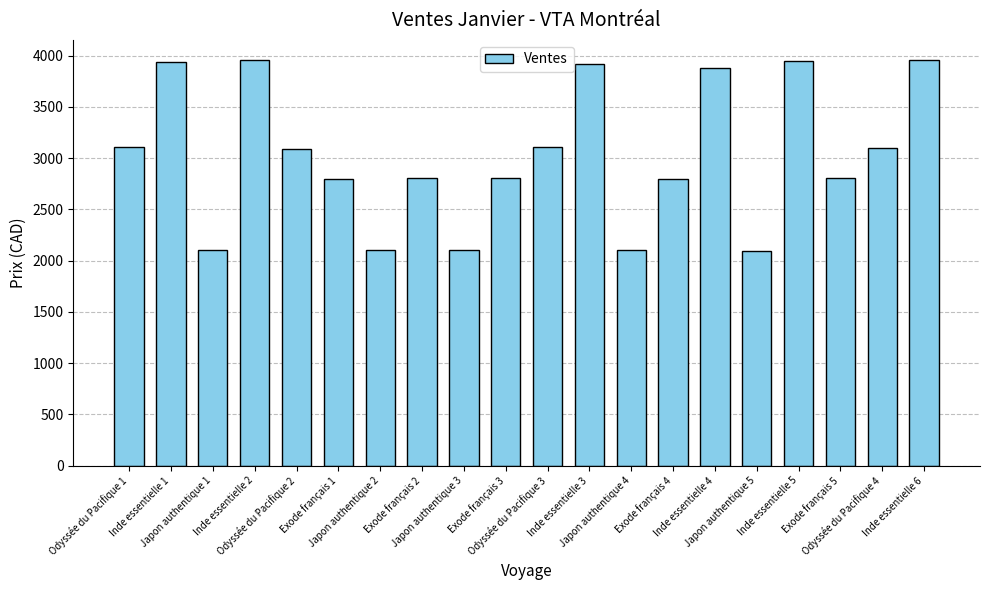

What is the label of the 2nd bar from the right?

Odyssée du Pacifique 4